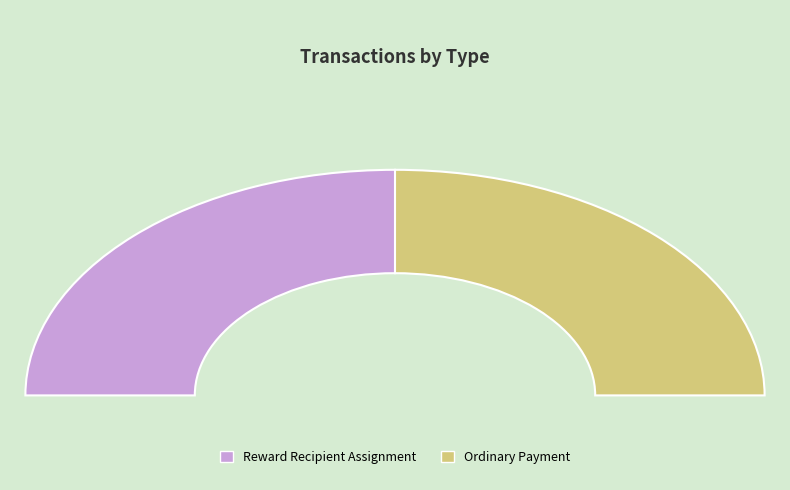

What percentage is NOT represented by Reward Recipient Assignment?

50.0%